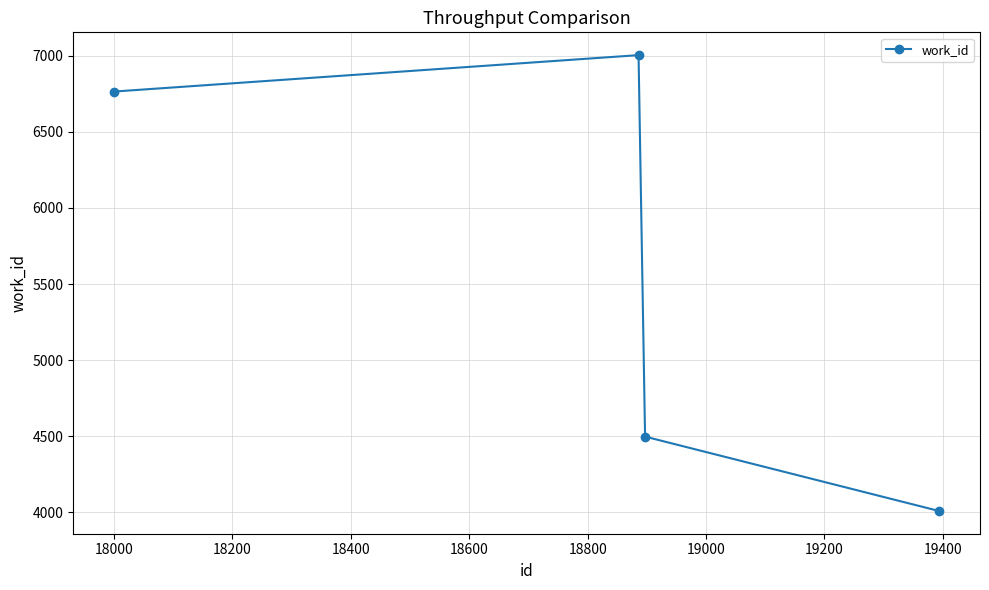

Does the chart display data point markers on the line(s)?

Yes